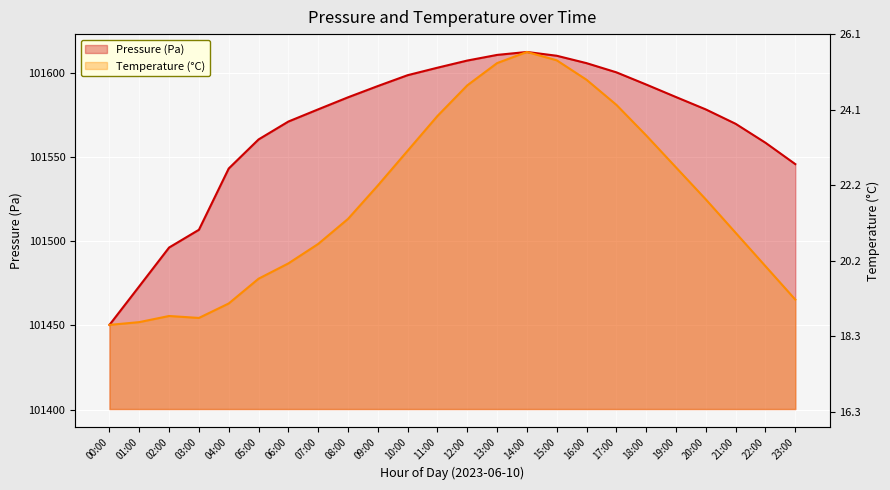

What is the highest value of the Pressure (Pa) series?

101612.6